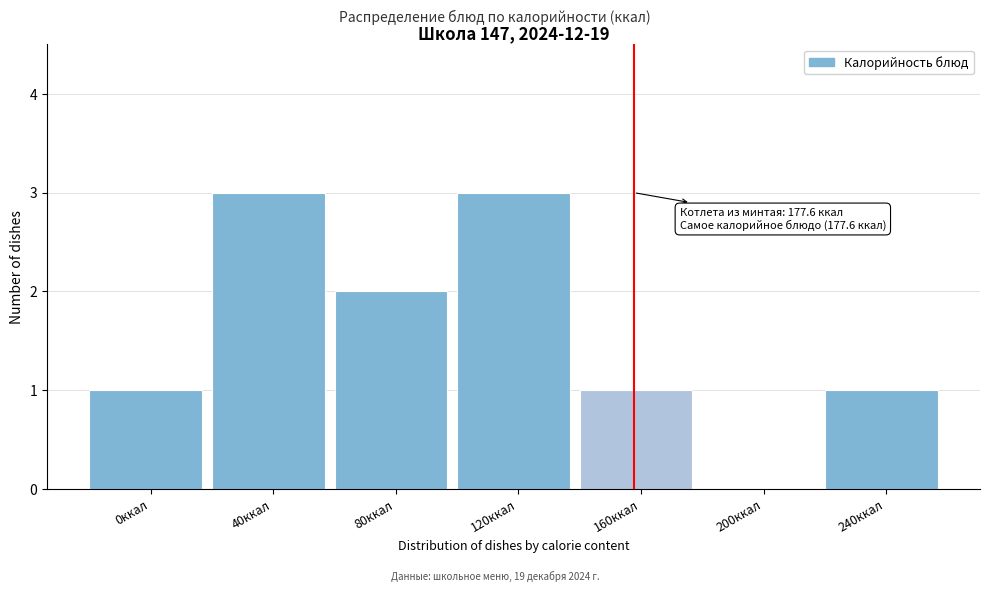

Reading left to right, transcribe all the data shown in this chart.

0ккал=1	40ккал=3	80ккал=2	120ккал=3	160ккал=1	200ккал=0	240ккал=1